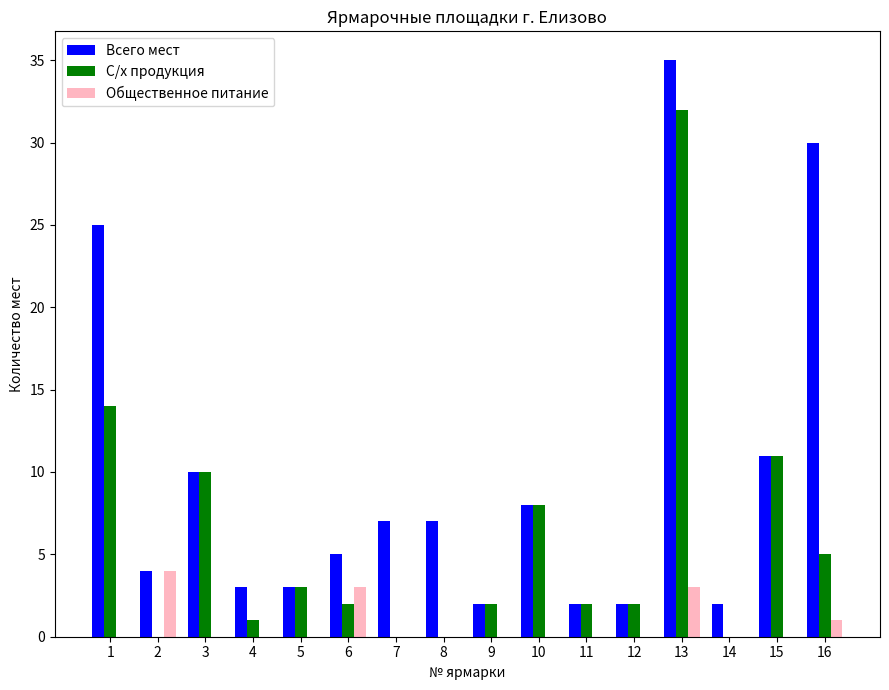

Which series has the largest total across all categories?

Всего мест